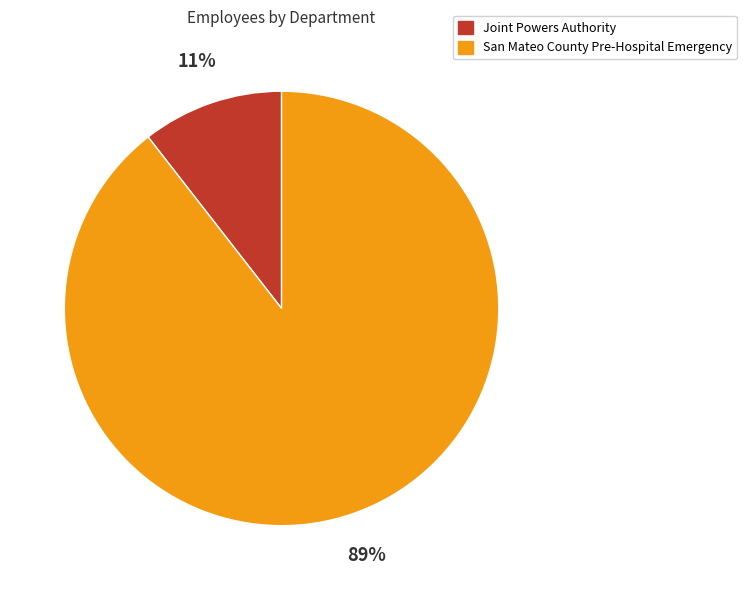

Is there a majority slice in this chart?

Yes